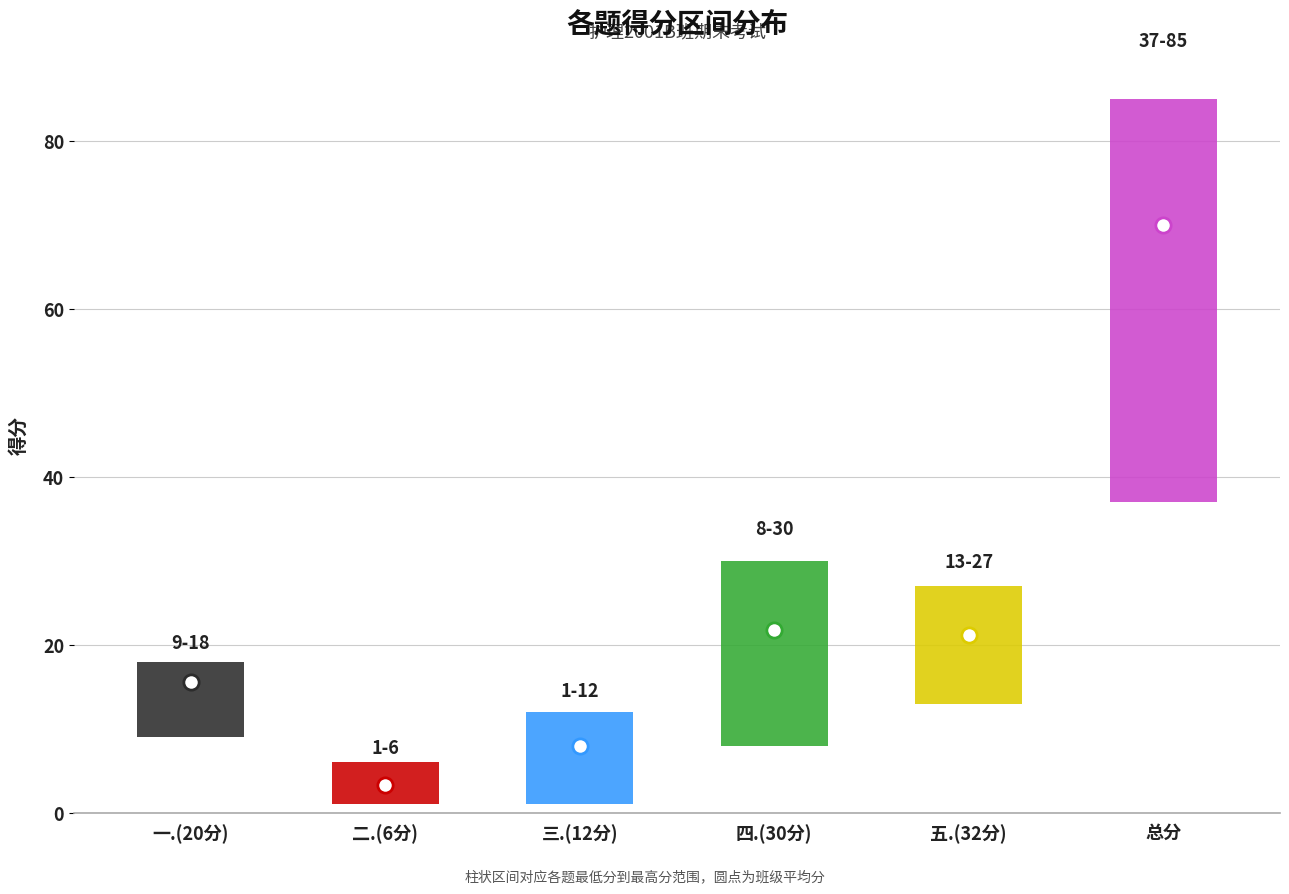

What is the total value across all series at 4?

125.8